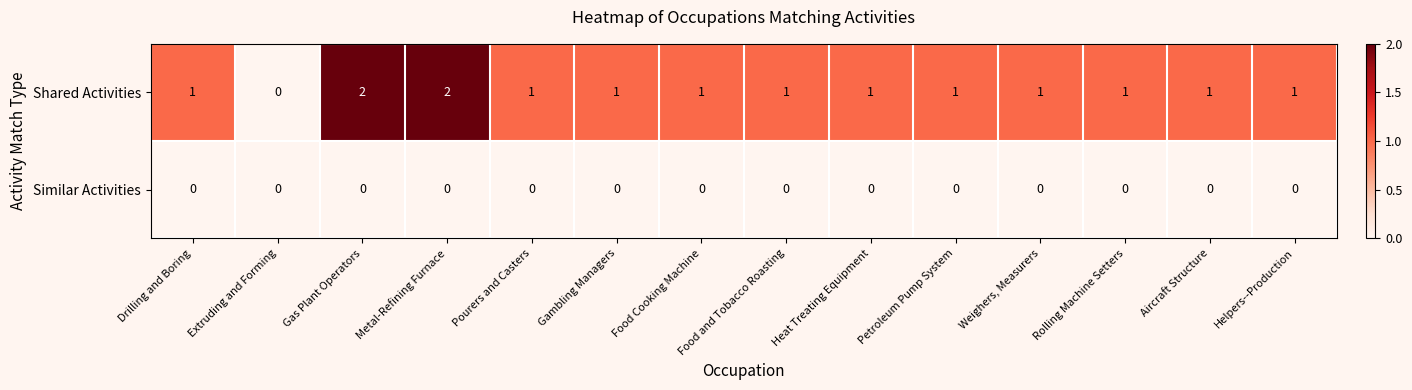

Which series has the largest total across all categories?

Shared Activities